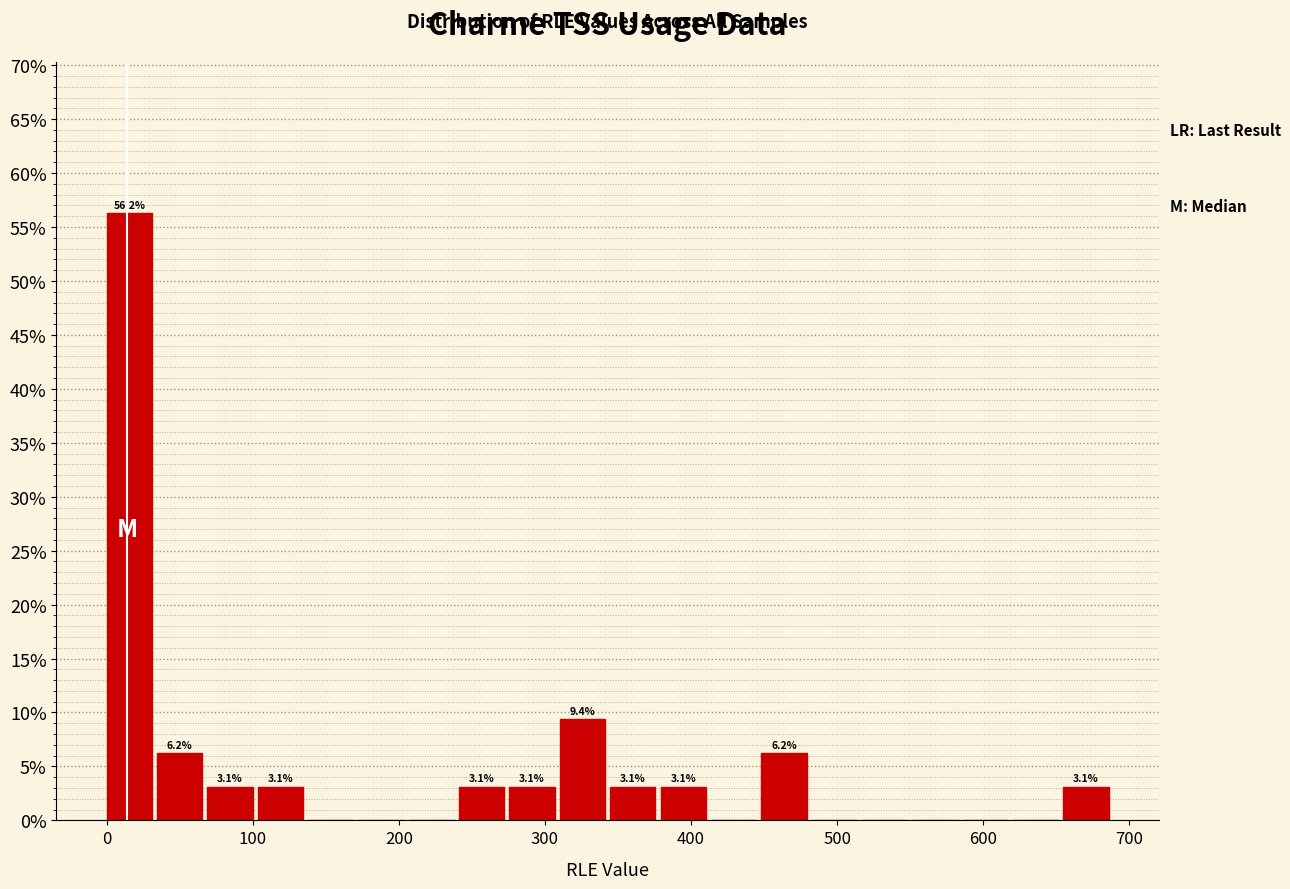

Around what value on the x-axis is the tallest bar? Give the approximate position of its centre, as read against the axis.

20